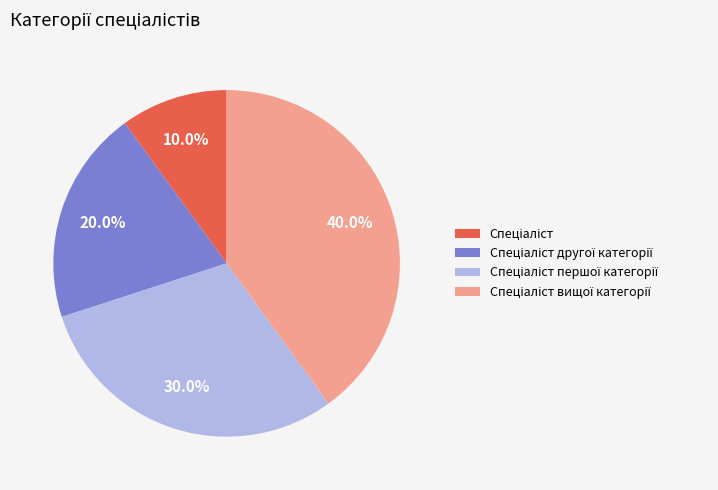

Does any single category account for the majority?

No